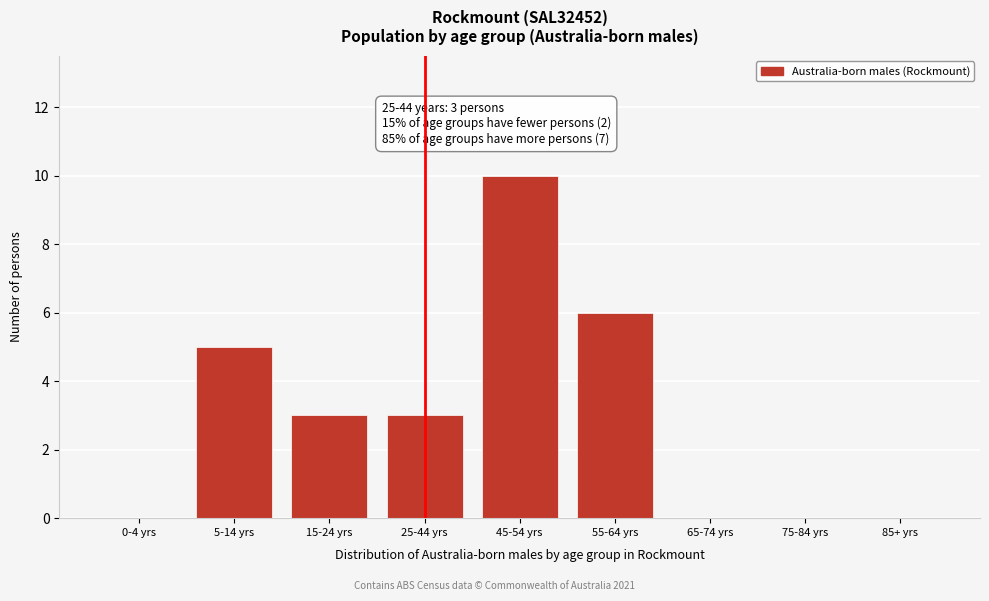

Reading left to right, what are all the values shown in this chart?

0-4 yrs=0	5-14 yrs=5	15-24 yrs=3	25-44 yrs=3	45-54 yrs=10	55-64 yrs=6	65-74 yrs=0	75-84 yrs=0	85+ yrs=0